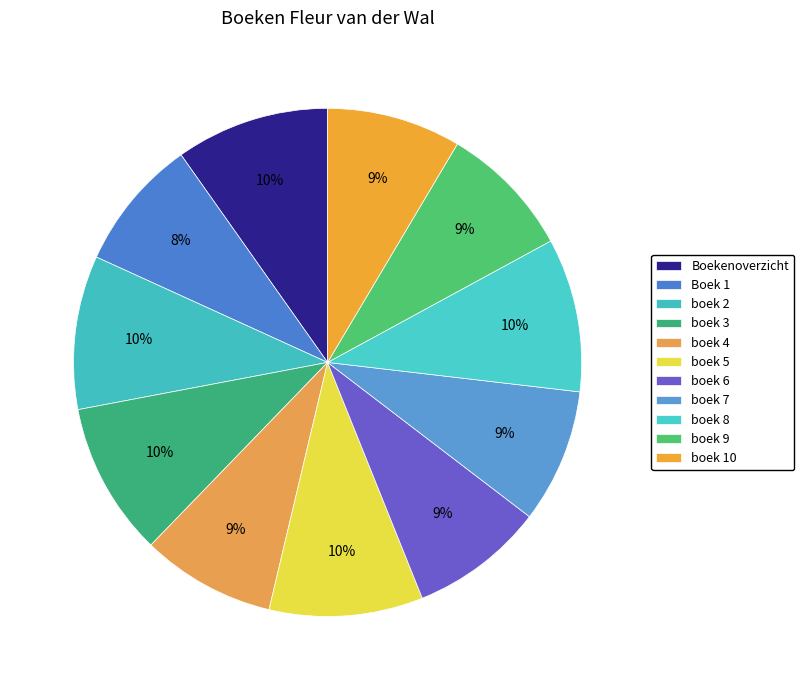

What percentage is the boek 10 slice, to the nearest percent?

9%